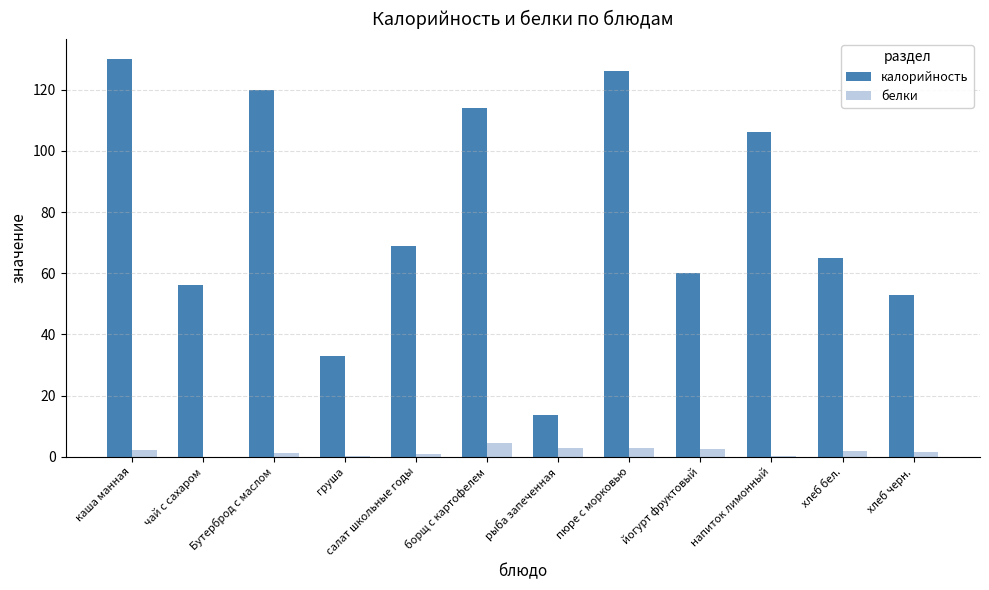

How many groups of bars are there?

12